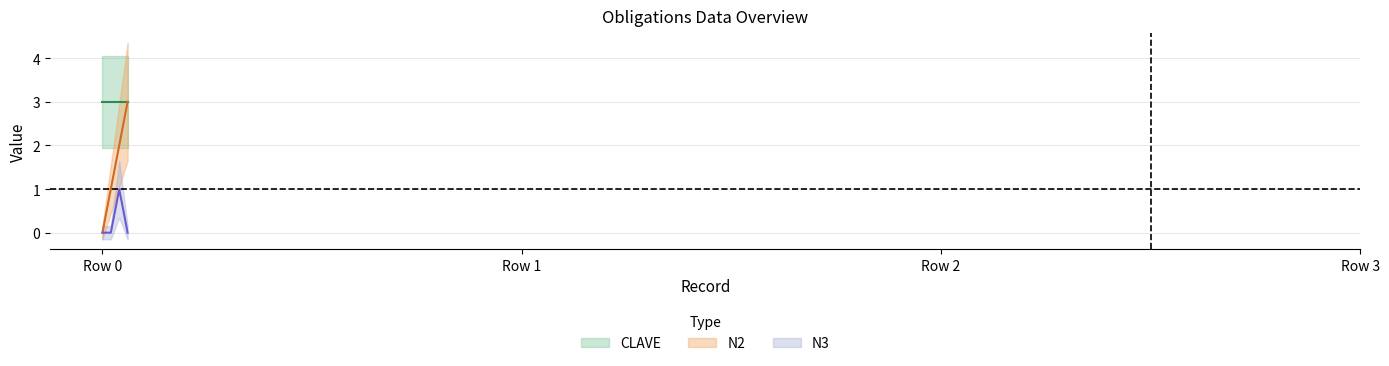

The N2 series shows 0 at Row 0. True or false?

True